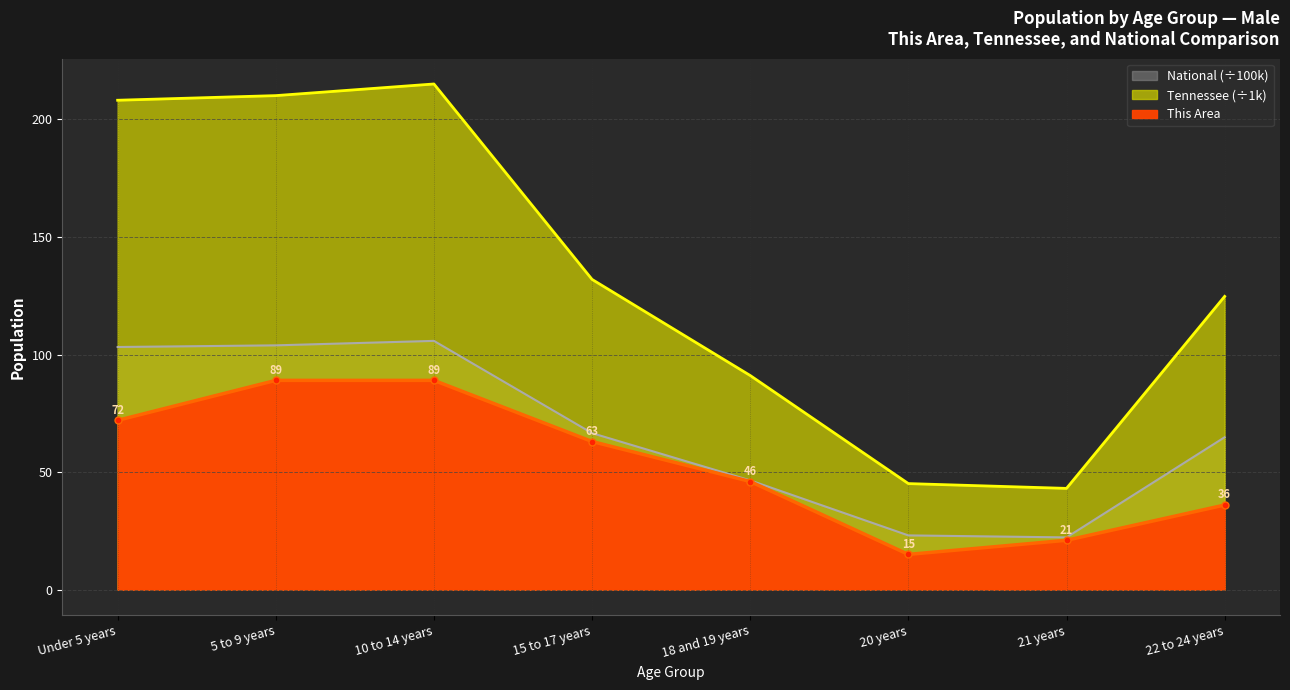

Is it true that This Area equals 63.0 at 15 to 17 years?

True